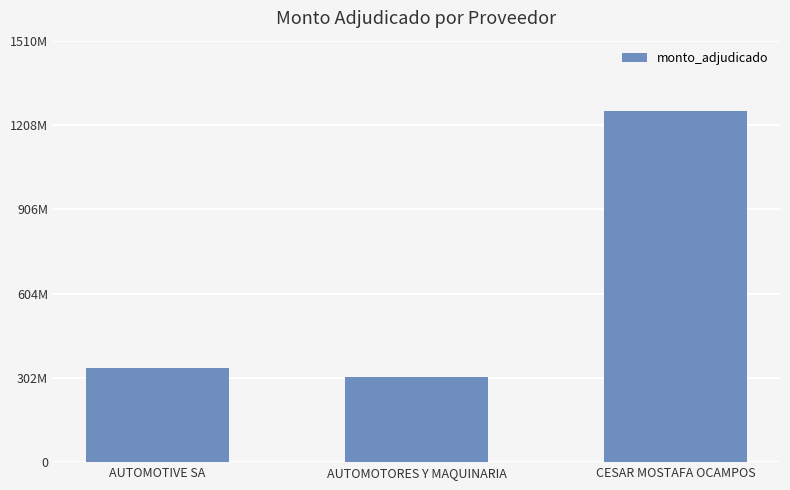

What is the smallest value displayed?

305782540